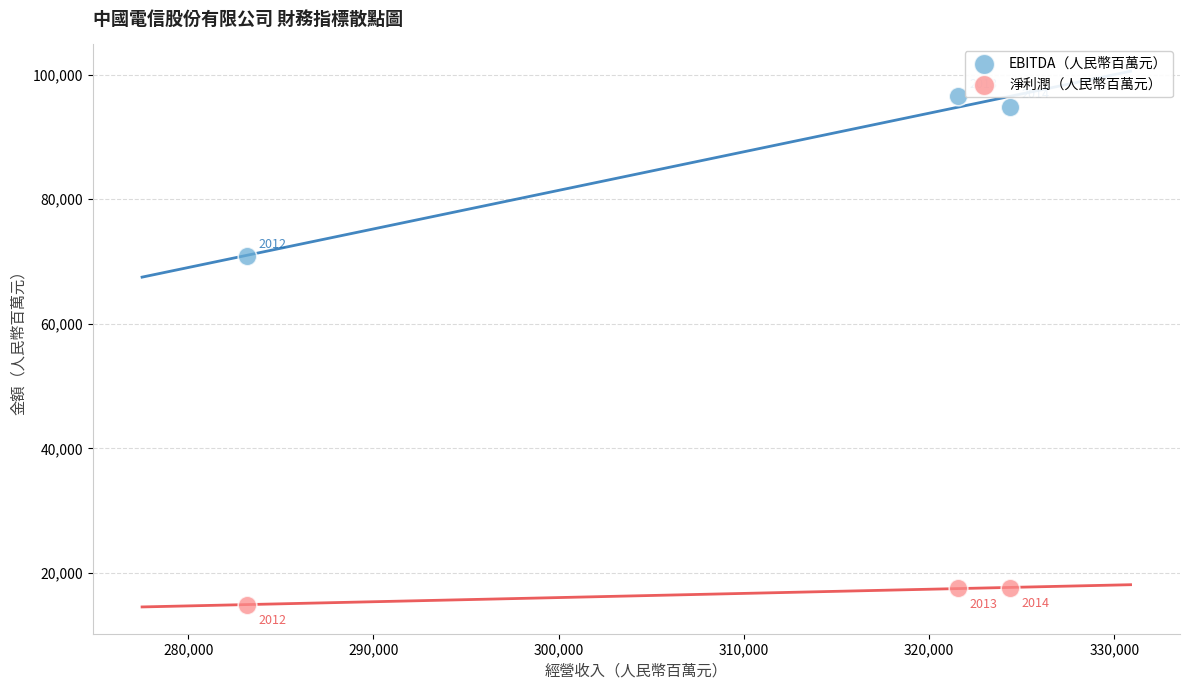

What is the X range (max minus min) for the scatter plot?

41218